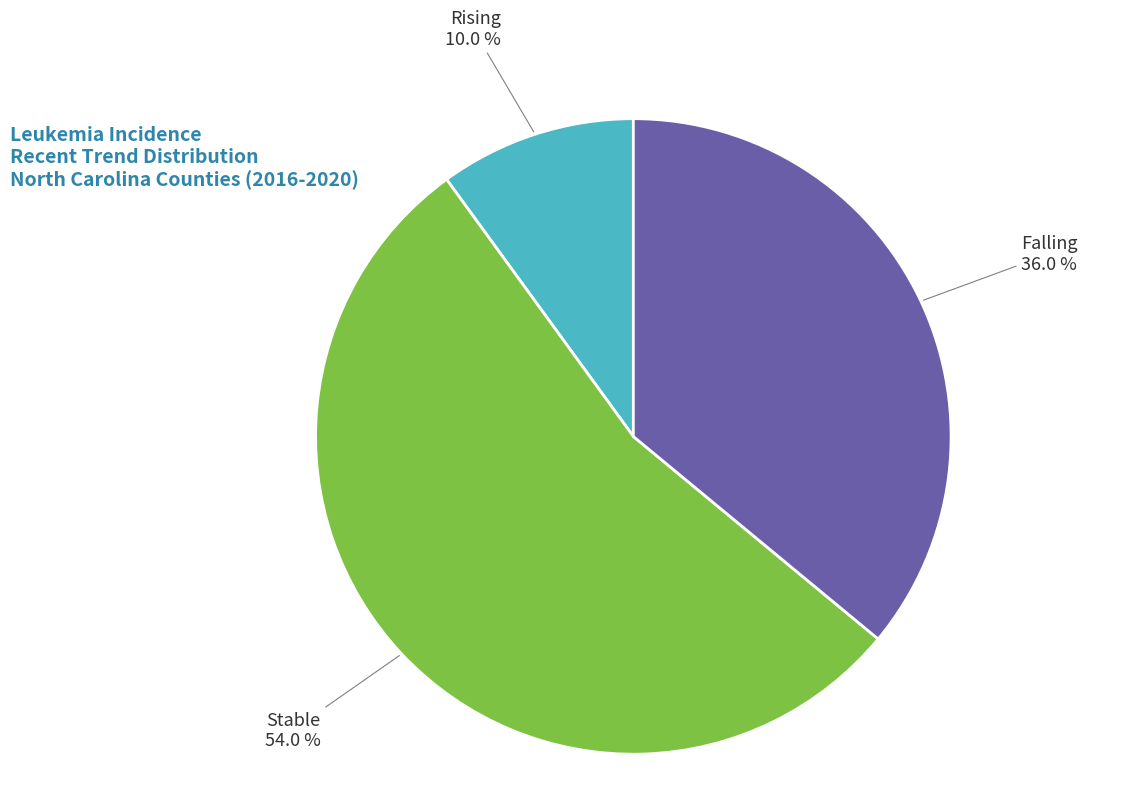

Is there any slice that represents more than half of the pie?

Yes